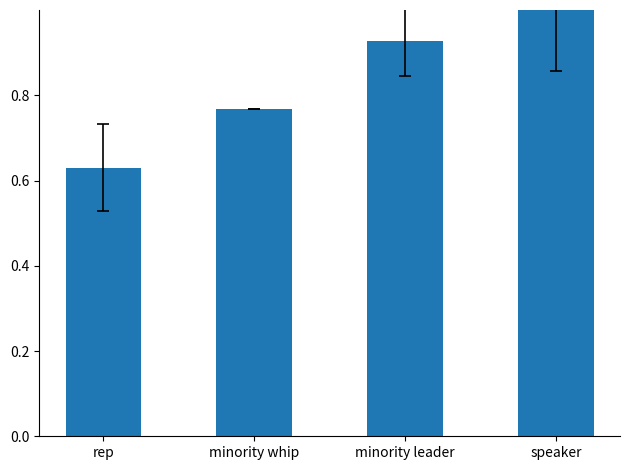

The value at speaker is 1.4. True or false?

False